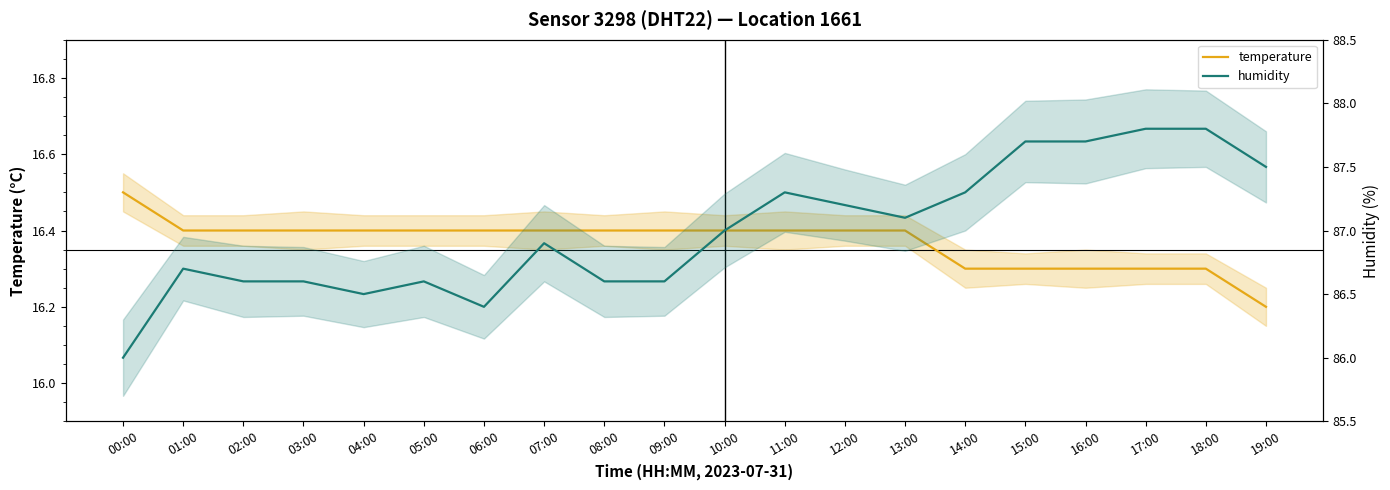

True or false: temperature has more than 0 points higher than both neighbors.

False